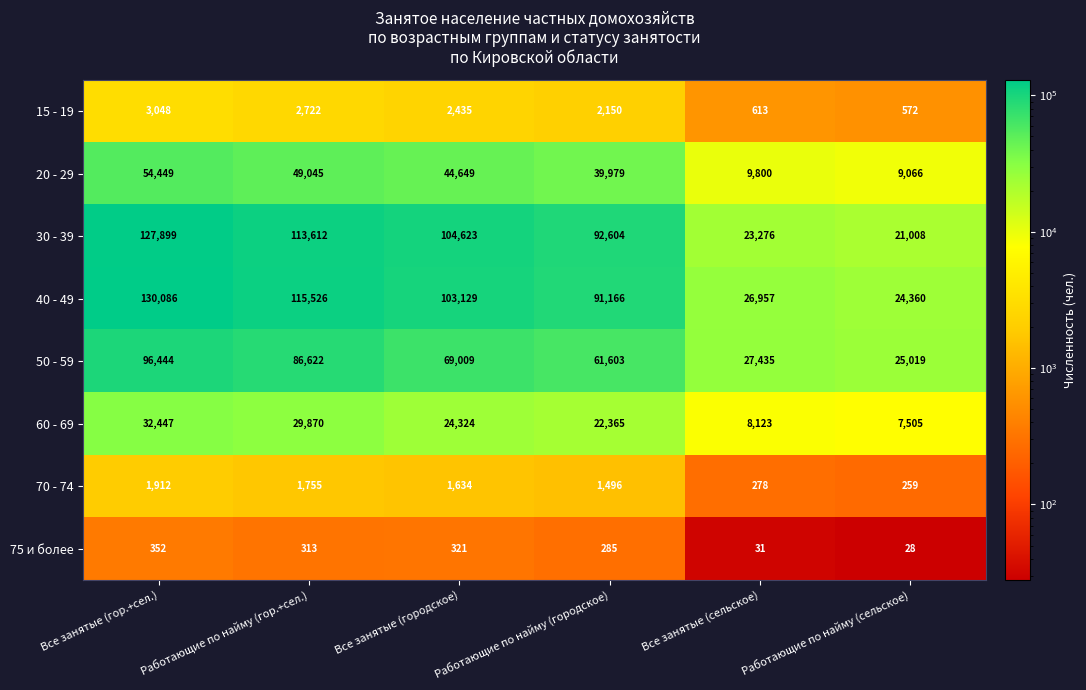

The value of 70 - 74 at Работающие по найму (городское) is 2083. True or false?

False